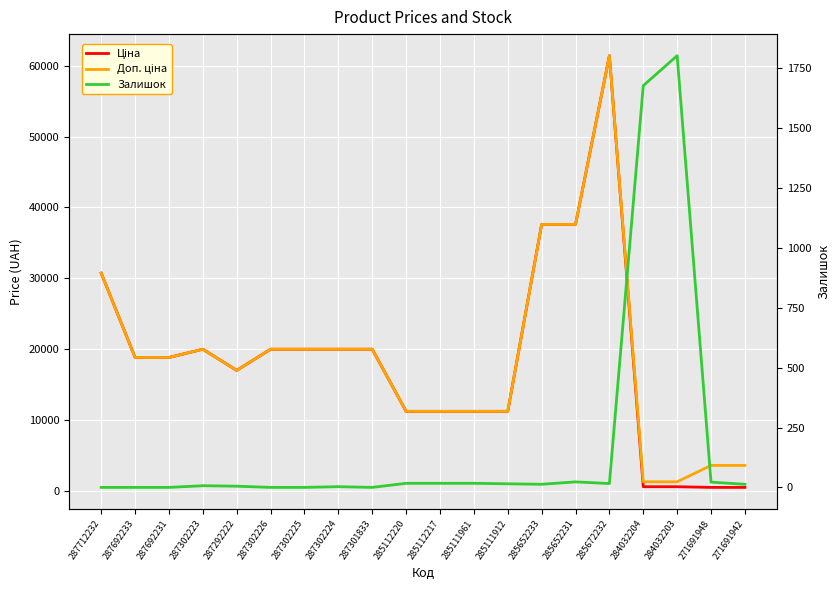

What is the greatest value displayed?

61434.3